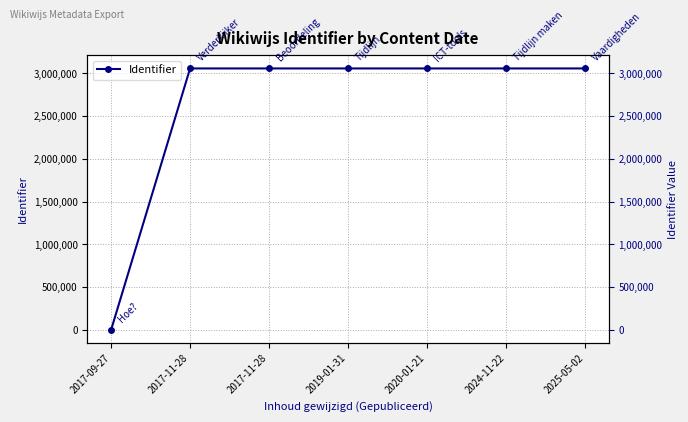

Is it true that the value at 2025-05-02 is 3058844?

True